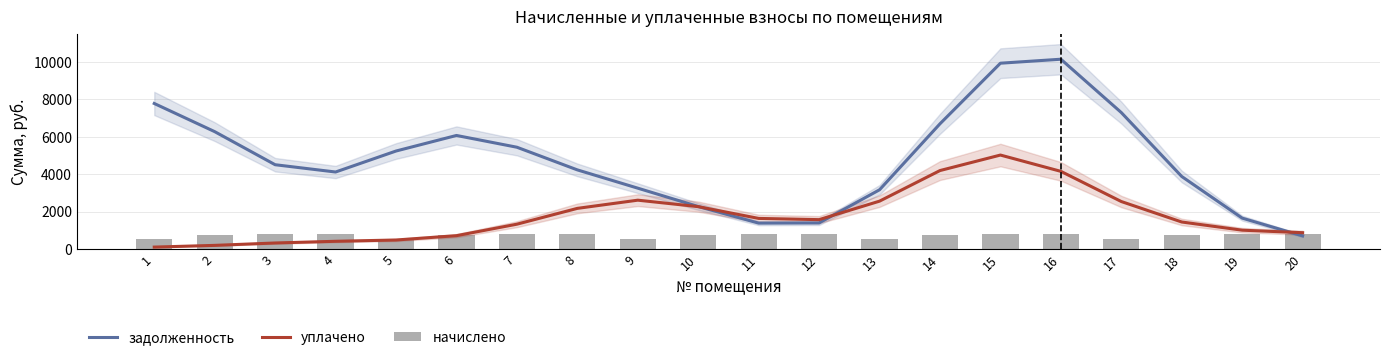

What is the lowest value of the уплачено series?

105.1